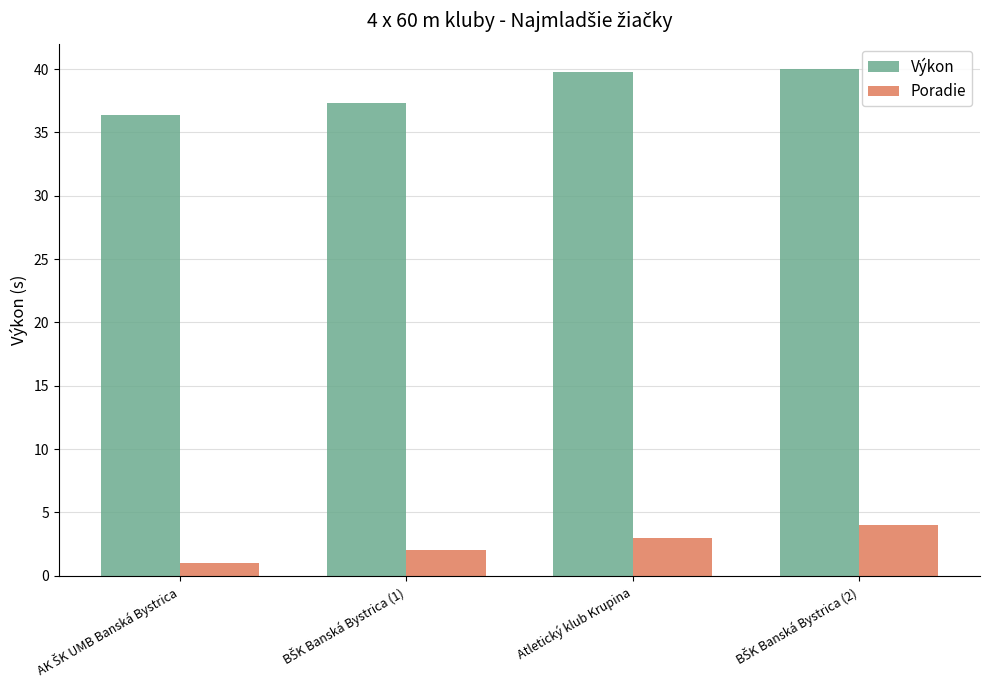

What is the lowest value of the Poradie series?

1.0